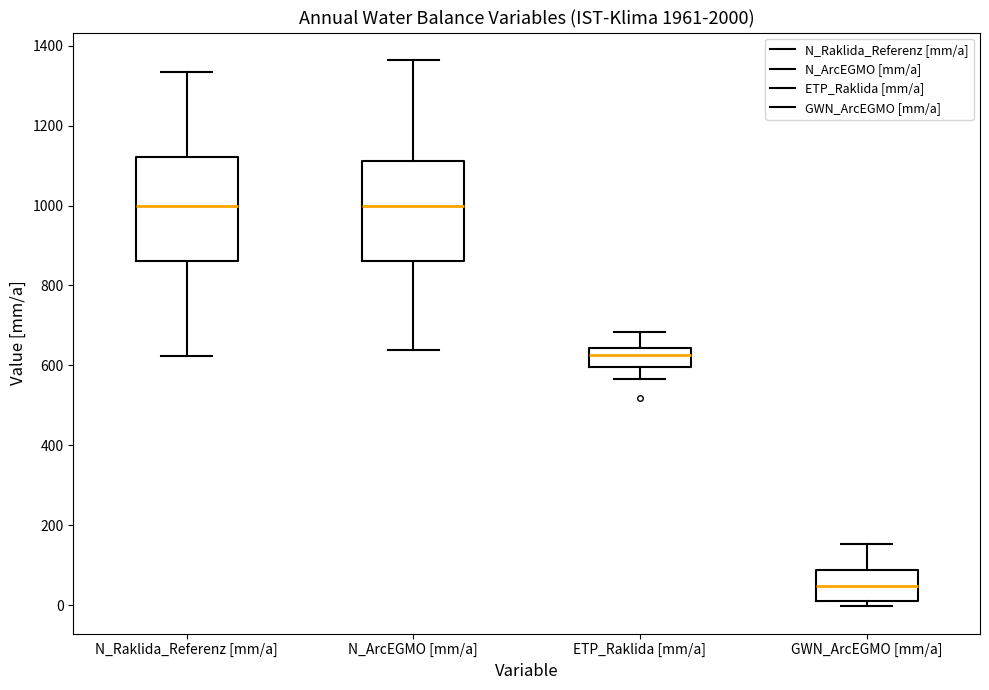

Which box has the lowest median line?

GWN_ArcEGMO [mm/a]